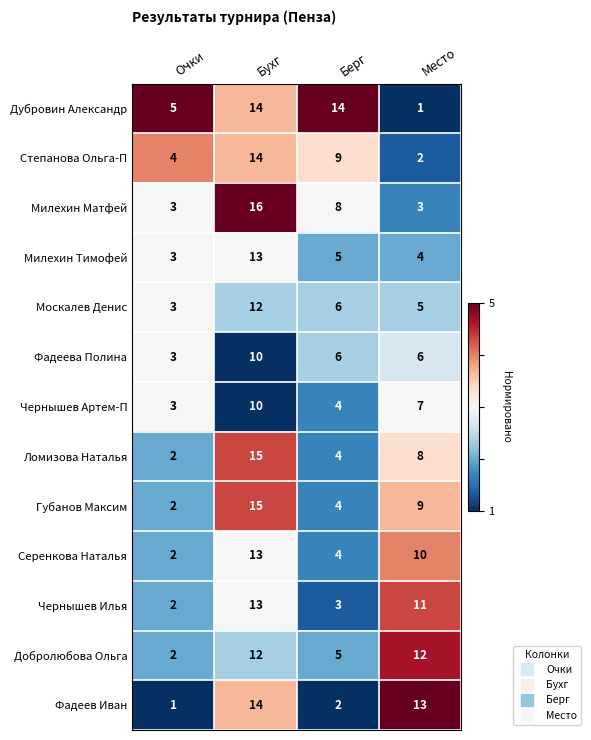

What is the greatest value displayed?

16